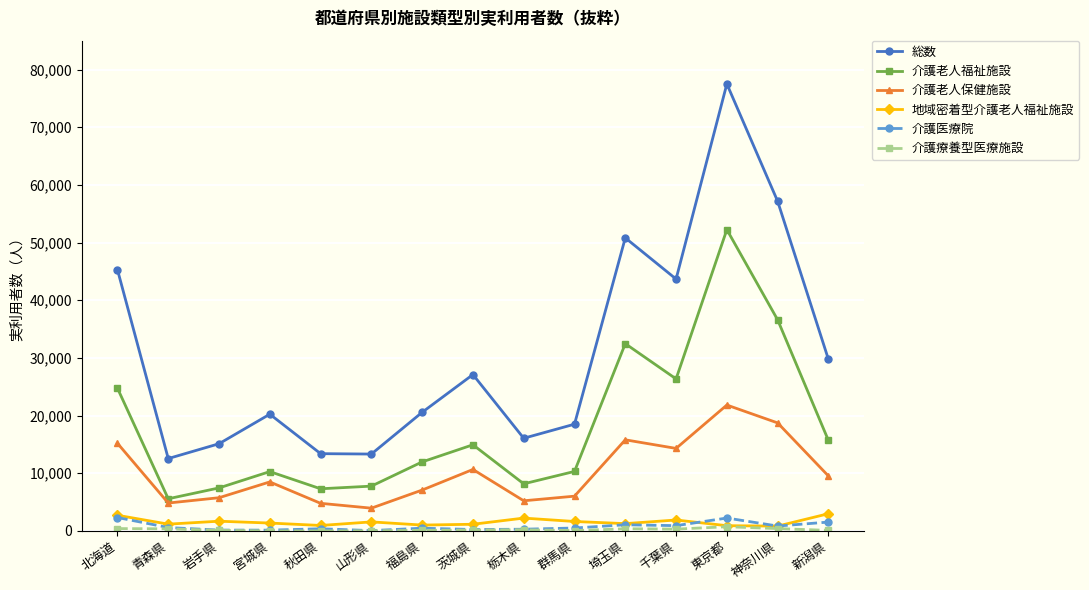

What is the sum of all 介護老人福祉施設 values?

271920